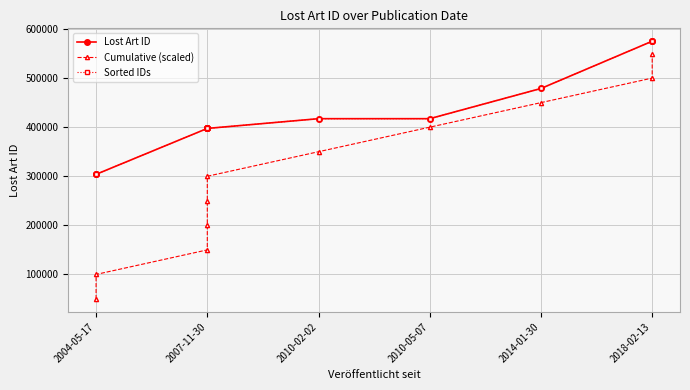

Which series has the largest total across all categories?

Lost Art ID